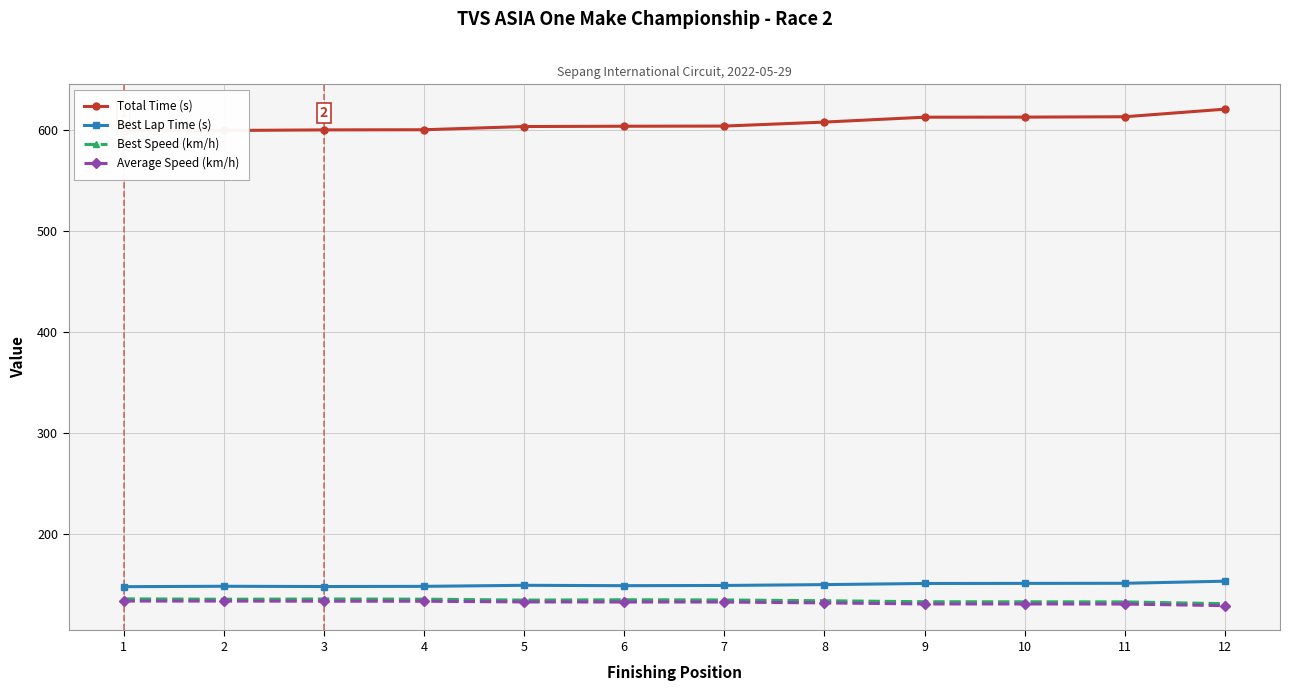

Reading right to left, what are all the values shown in this chart?

Total Time (s): 12=620.5	11=613.0	10=612.6	9=612.6	8=607.7	7=603.8	6=603.6	5=603.3	4=600.1	3=600.0	2=599.4	1=599.4
Best Lap Time (s): 12=152.9	11=150.8	10=150.7	9=150.6	8=149.5	7=148.6	6=148.4	5=148.8	4=147.7	3=147.6	2=147.8	1=147.4
Best Speed (km/h): 12=130.5	11=132.3	10=132.4	9=132.5	8=133.5	7=134.3	6=134.4	5=134.1	4=135.1	3=135.2	2=135.0	1=135.3
Average Speed (km/h): 12=128.6	11=130.2	10=130.3	9=130.3	8=131.3	7=132.2	6=132.2	5=132.3	4=133.0	3=133.0	2=133.2	1=133.2